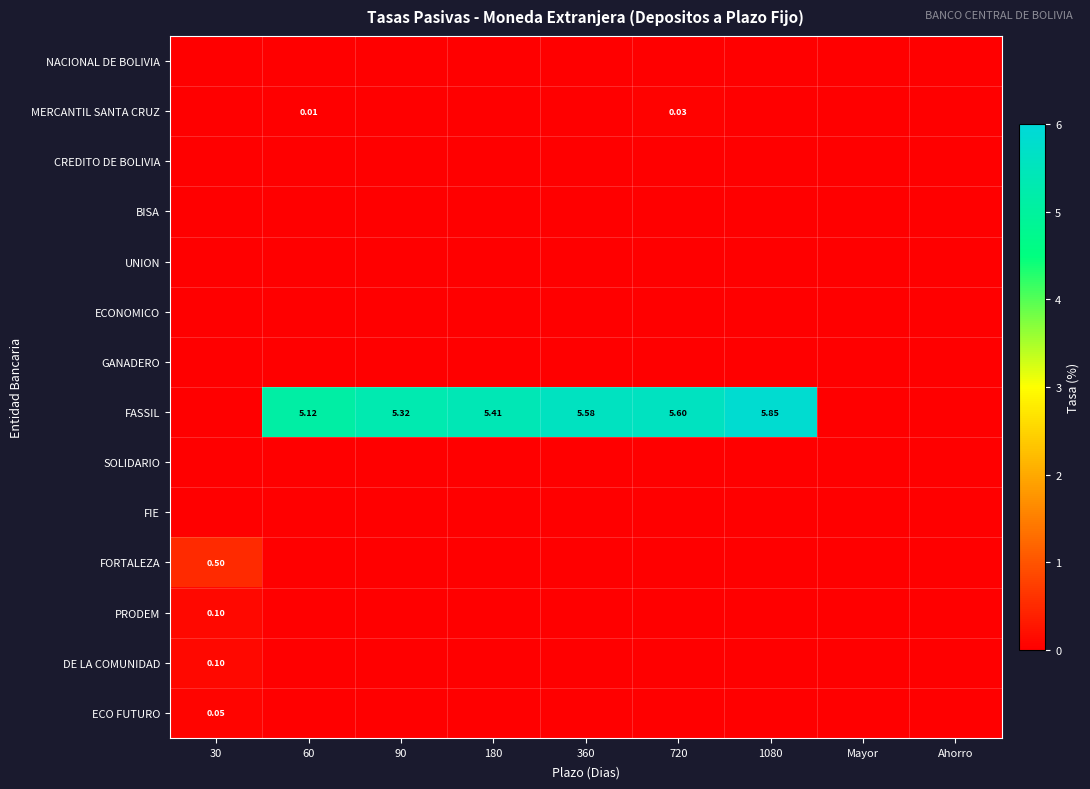

Between 30 and 720, which is larger?

30